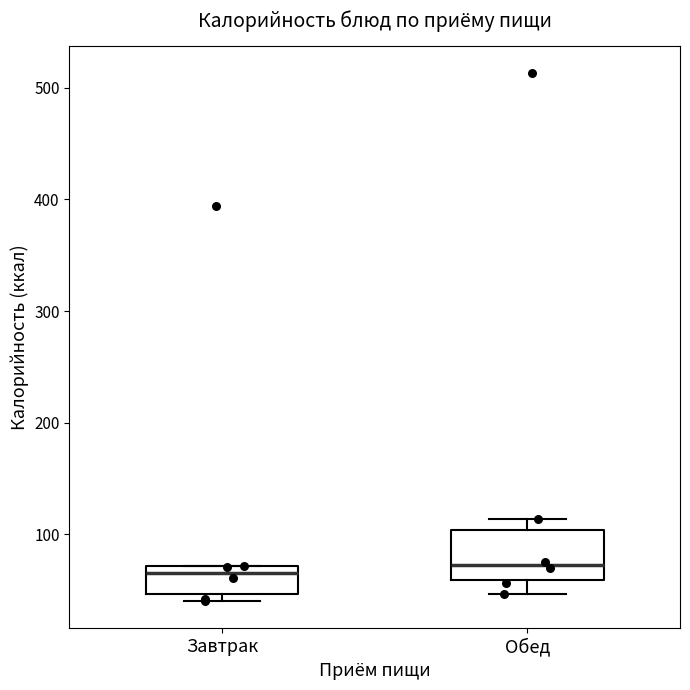

Reading left to right, read every box against the y-axis: the position of its median line, the range the box covers, and the ends of its whiskers. The values are not printed on the chart, so give them approximately, as read against the axis.

Завтрак: median 70 (just below the box's upper edge), box 50 to 70, whiskers 40 to 70
Обед: median 70, box 60 to 100, whiskers 50 to 110